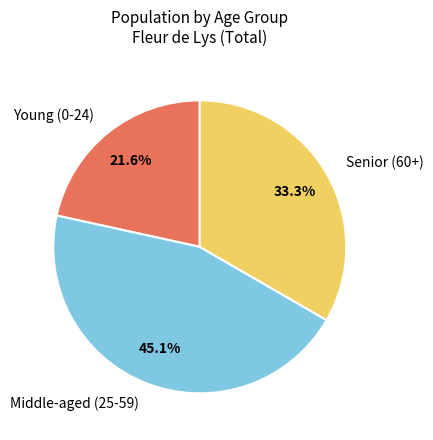

How many segments does this pie chart have?

3